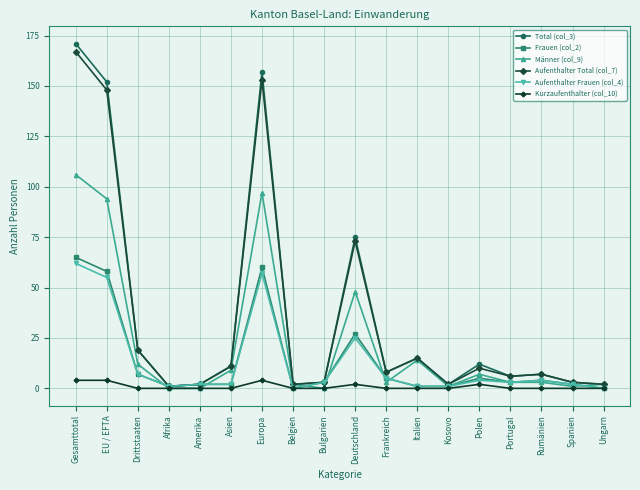

True or false: Kurzaufenthalter (col_10) has more than 0 interior local peaks.

True